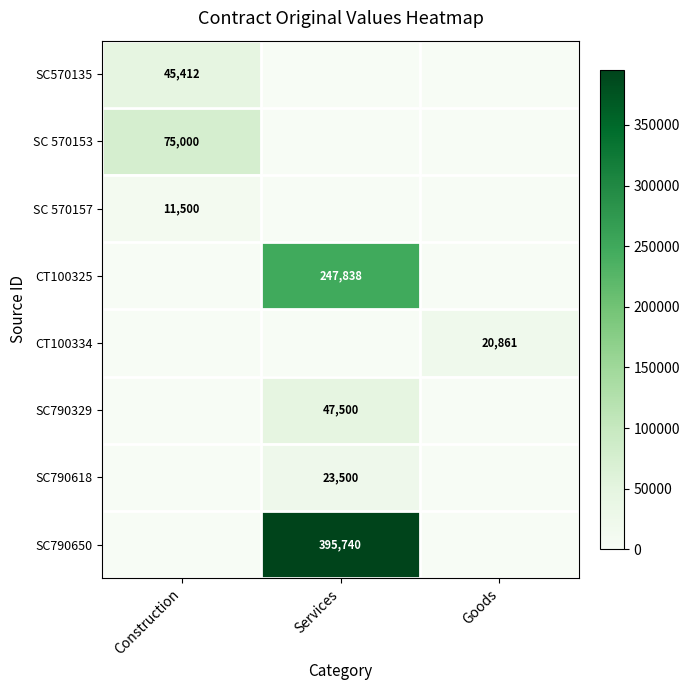

The CT100334 series shows 20861 at Goods. True or false?

True